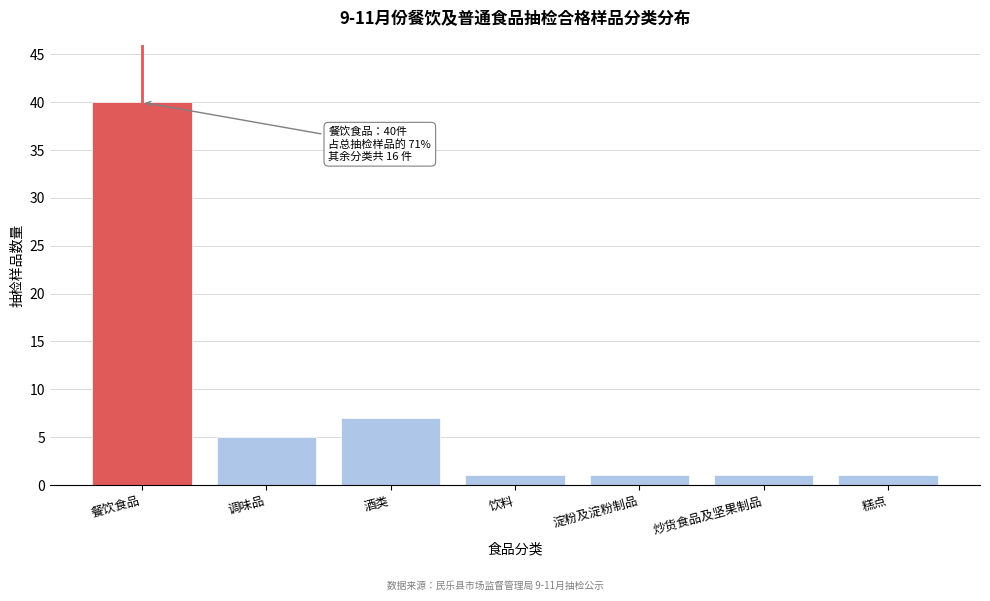

Reading left to right, transcribe all the data shown in this chart.

40	5	7	1	1	1	1